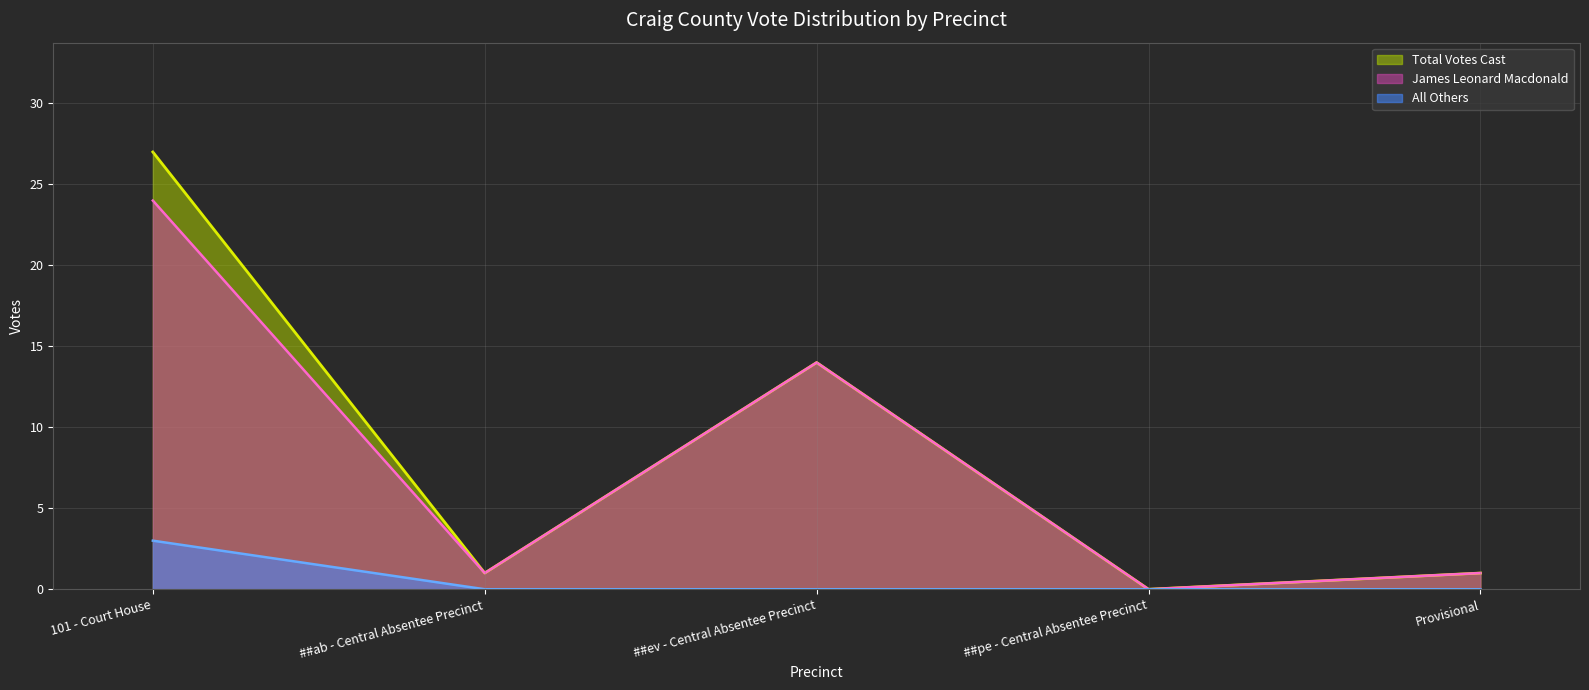

True or false: Total Votes Cast and James Leonard Macdonald intersect in this chart.

False